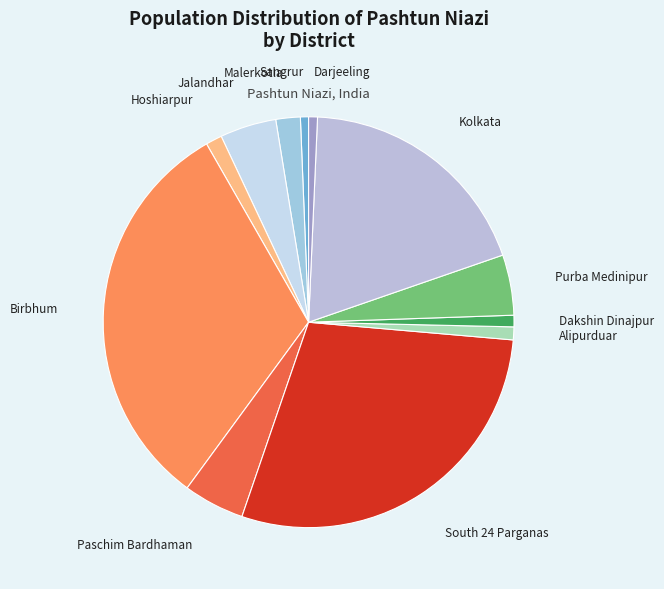

Which slice is the largest?

Birbhum